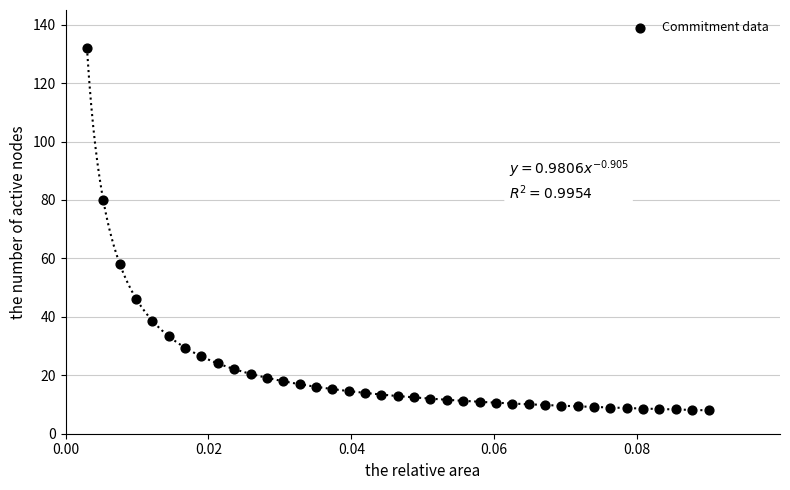

What is the range of Y values (max minus min)?

124.0